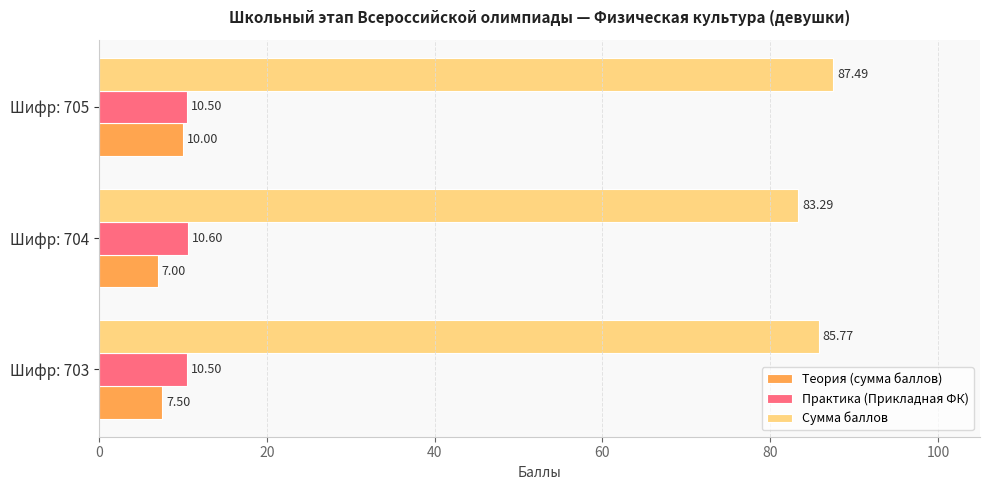

Rank the series at Шифр: 704 from highest to lowest value.

Сумма баллов, Практика (Прикладная ФК), Теория (сумма баллов)